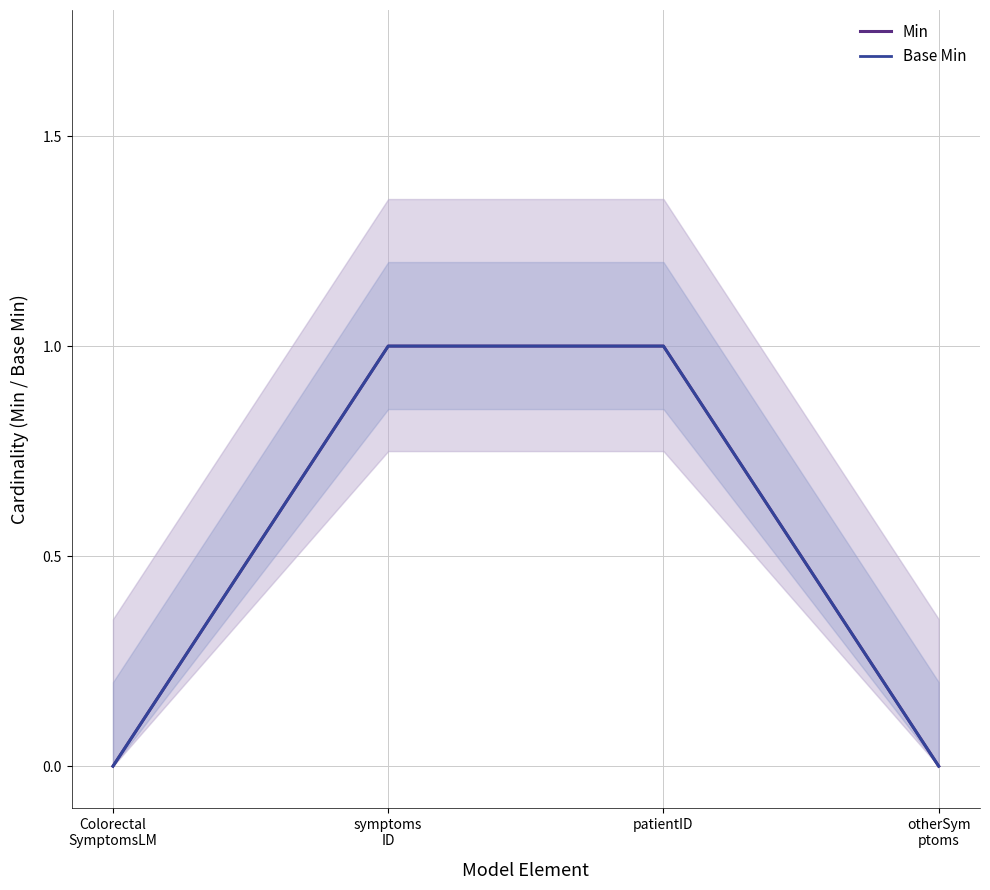

What is the sum of the Min values at patientID and Colorectal
SymptomsLM?

1